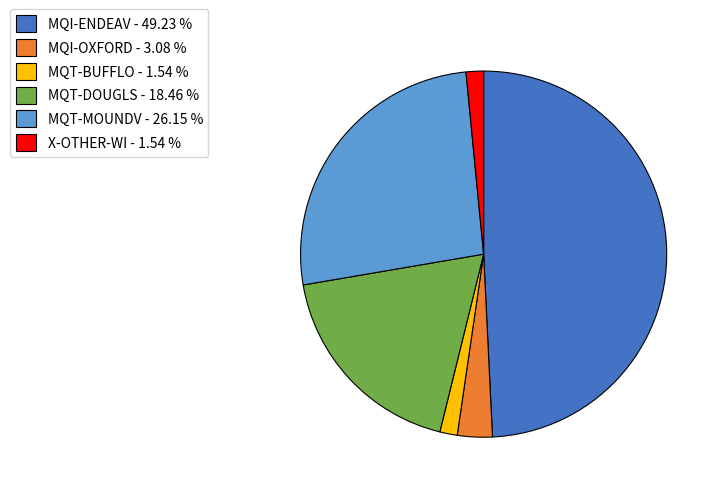

What is the ratio of the value at X-OTHER-WI to the value at MQT-BUFFLO?

1.0